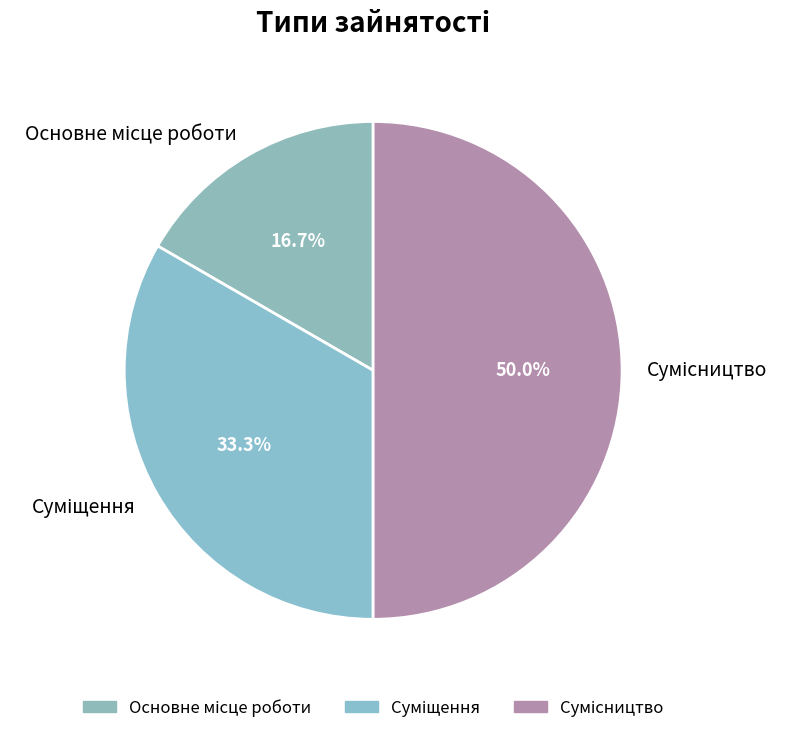

What is the total percentage of Суміщення and Основне місце роботи?

50.0%